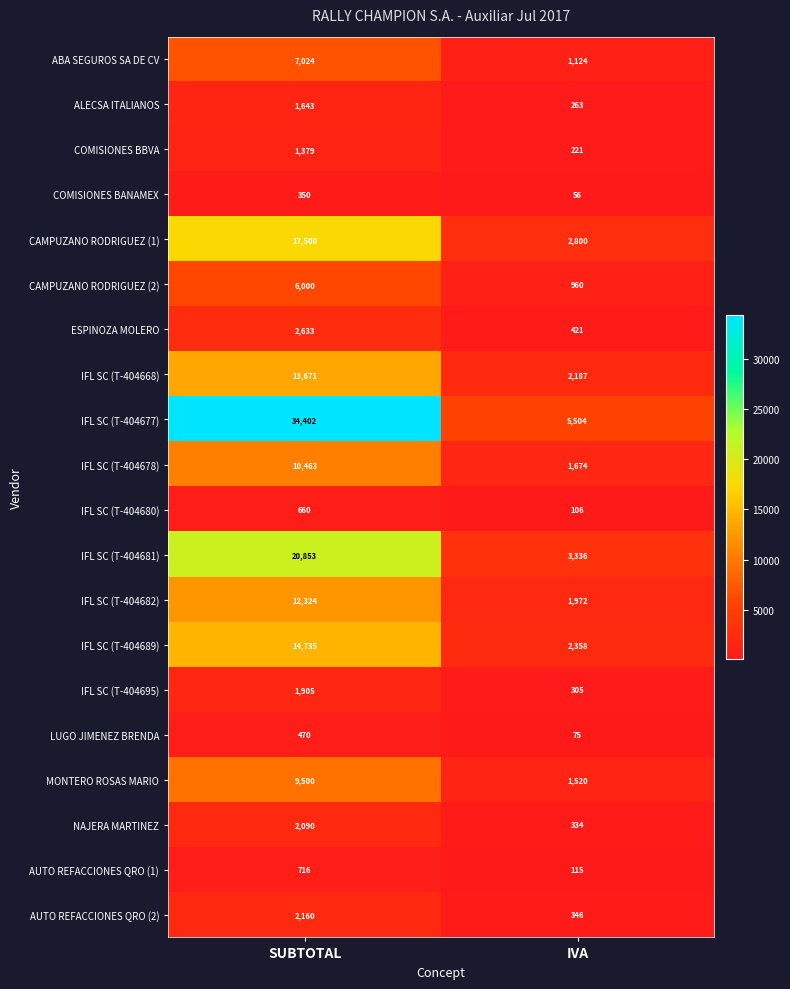

What is the approximate value of IFL SC (T-404668) at SUBTOTAL, to the nearest 10?

13670